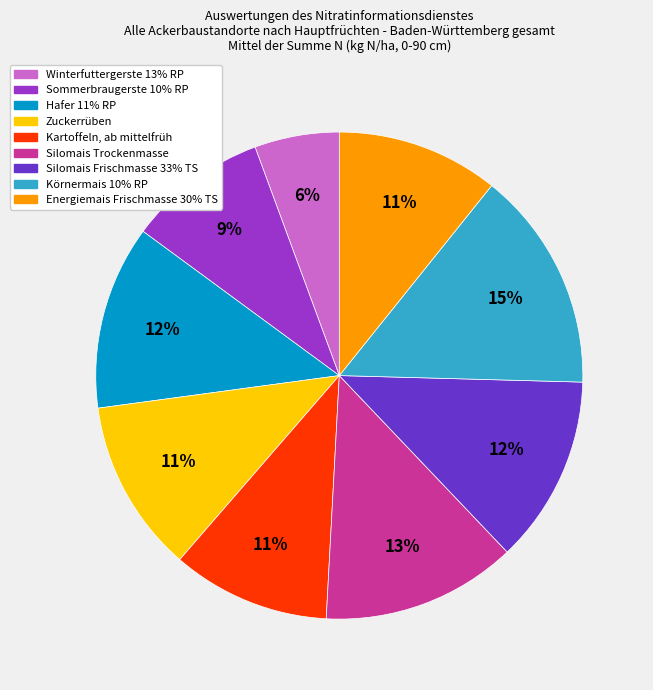

How many slices are in this pie chart?

9